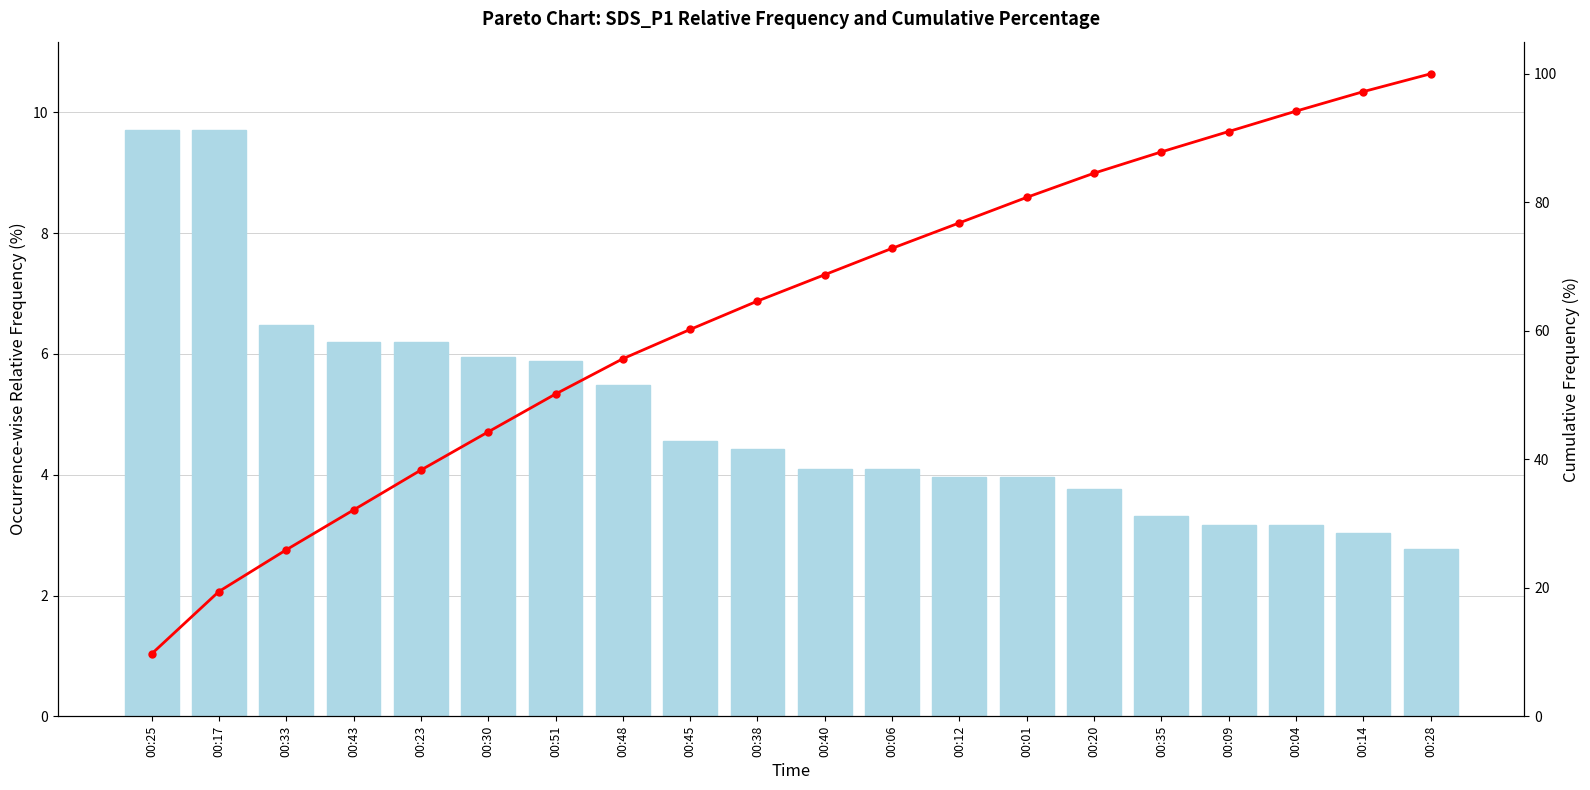

What is the spread (max minus min) of values at 00:48?

50.2